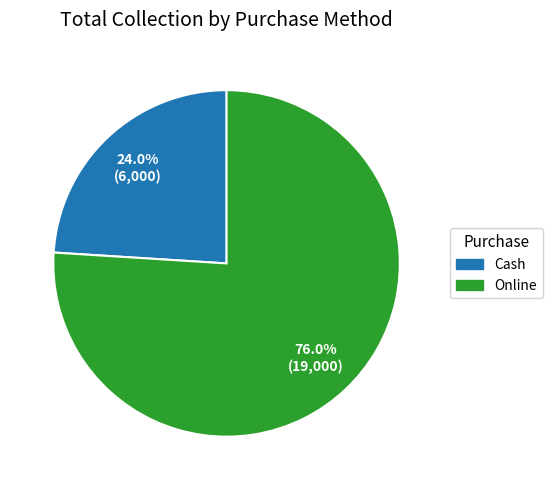

What is the largest slice in the pie chart?

Online